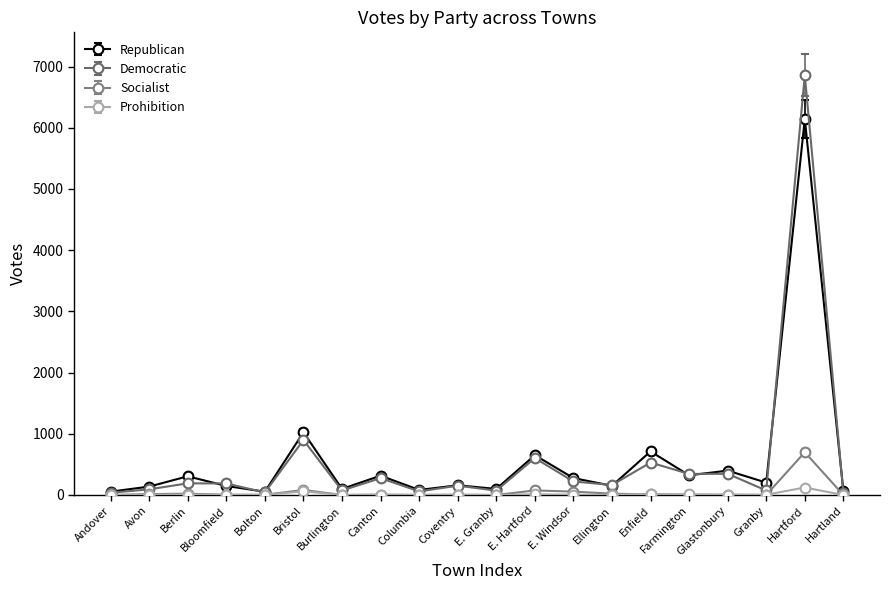

True or false: Prohibition has more than 2 points higher than both neighbors.

True